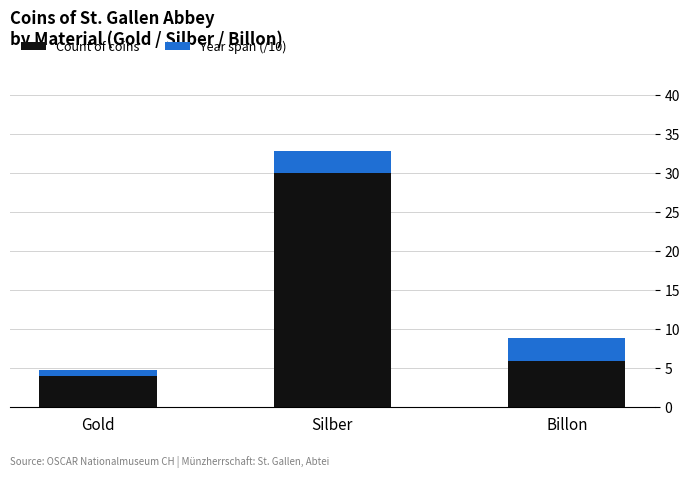

What value does the Count of coins series have at Billon?

6.0